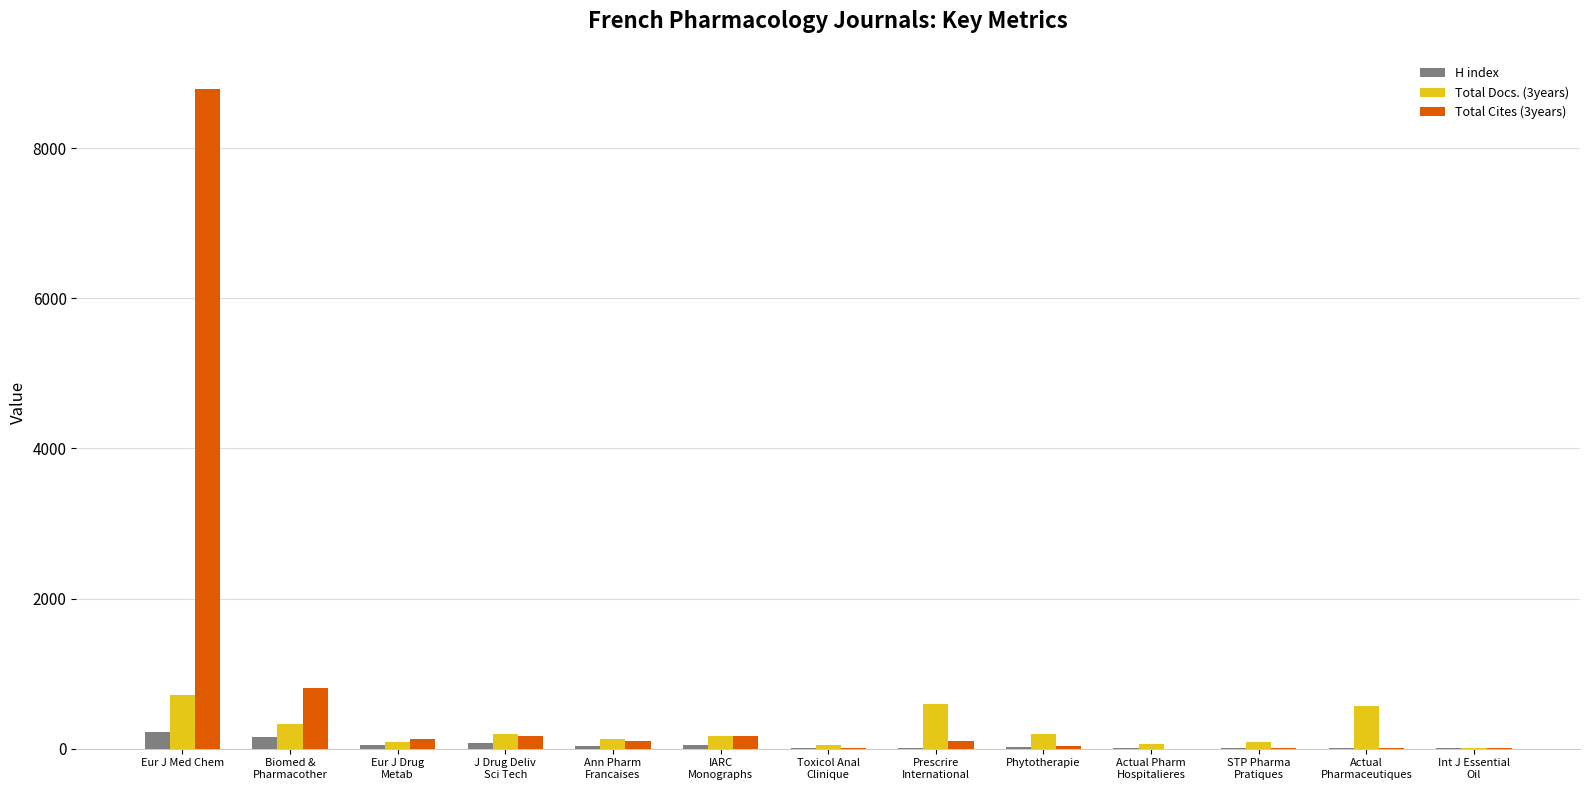

At which category is the sum across all series the highest?

Eur J Med Chem